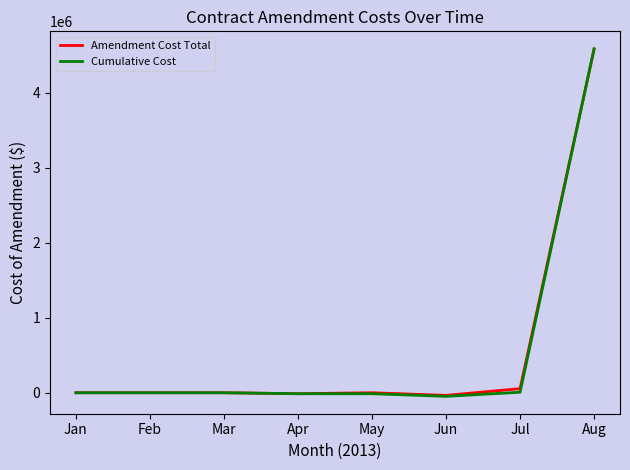

At which category does the chart reach its peak across all series?

Aug